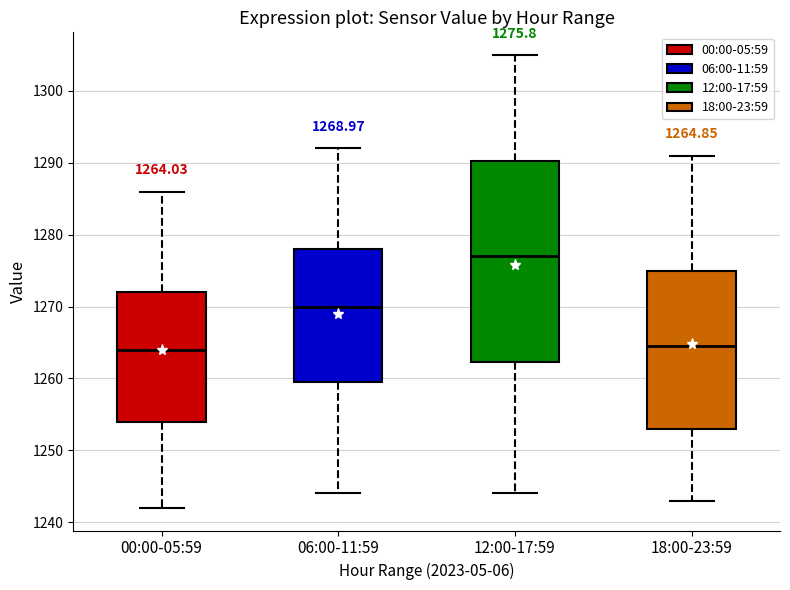

Comparing the boxes themselves (not the whiskers), which one is the tallest?

12:00-17:59